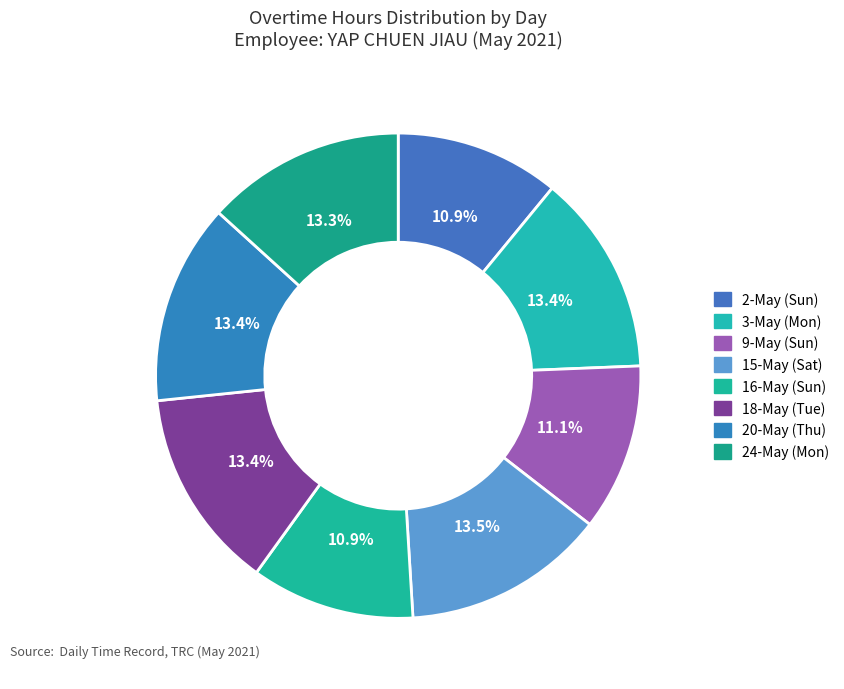

Is the sum of 16-May (Sun) and 3-May (Mon) greater than half?

No